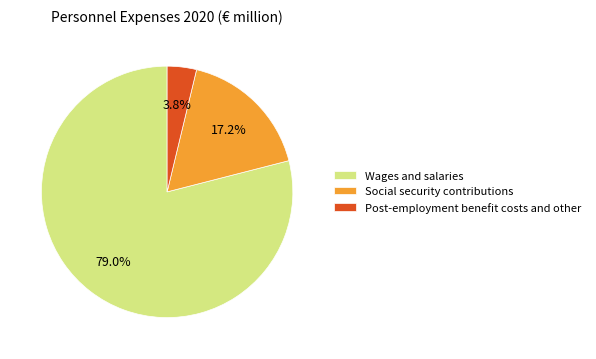

True or false: Social security contributions accounts for 17% of the total.

True